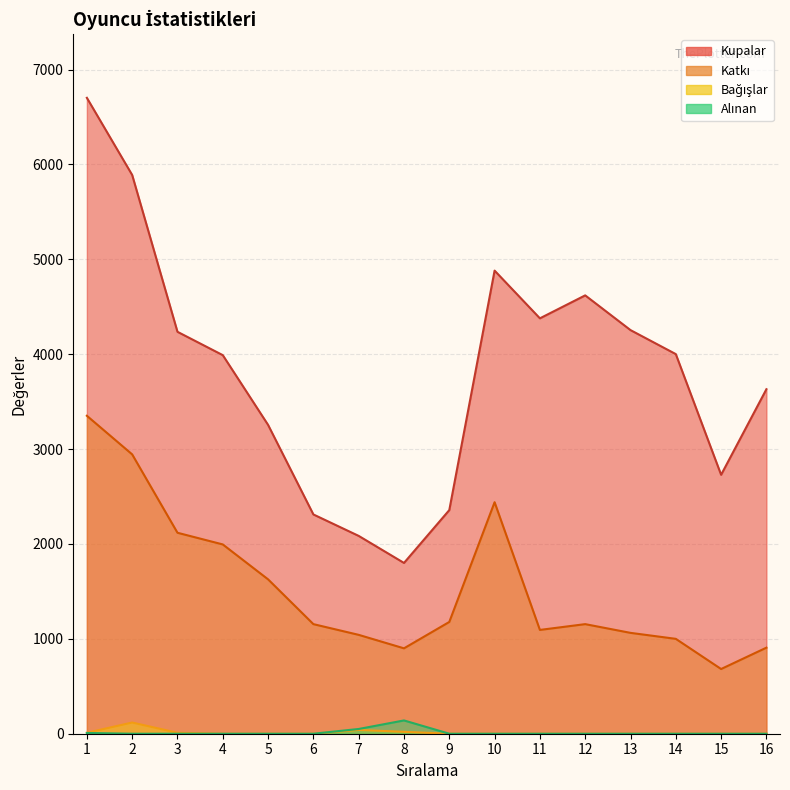

True or false: Katkı and Bağışlar intersect in this chart.

False